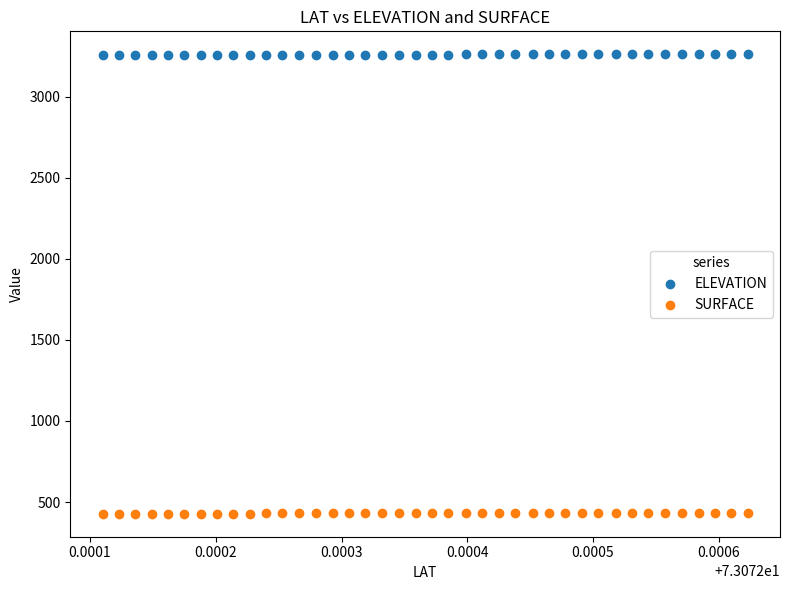

Across all data points, what is the range of Y values (max minus min)?

2833.0